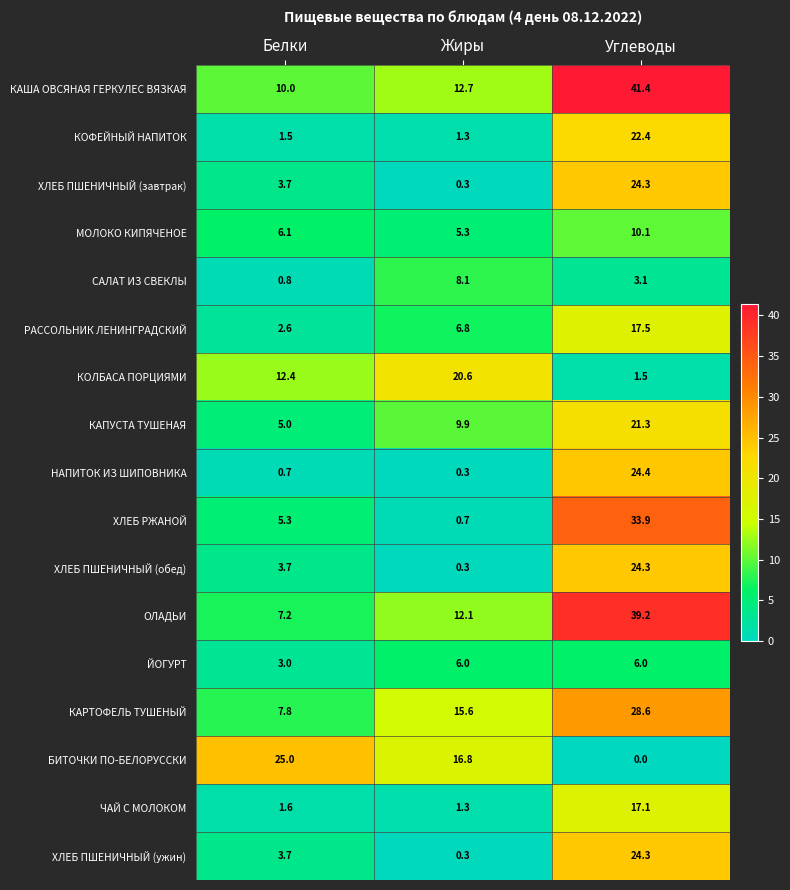

At which label does РАССОЛЬНИК ЛЕНИНГРАДСКИЙ first exceed 6?

Жиры